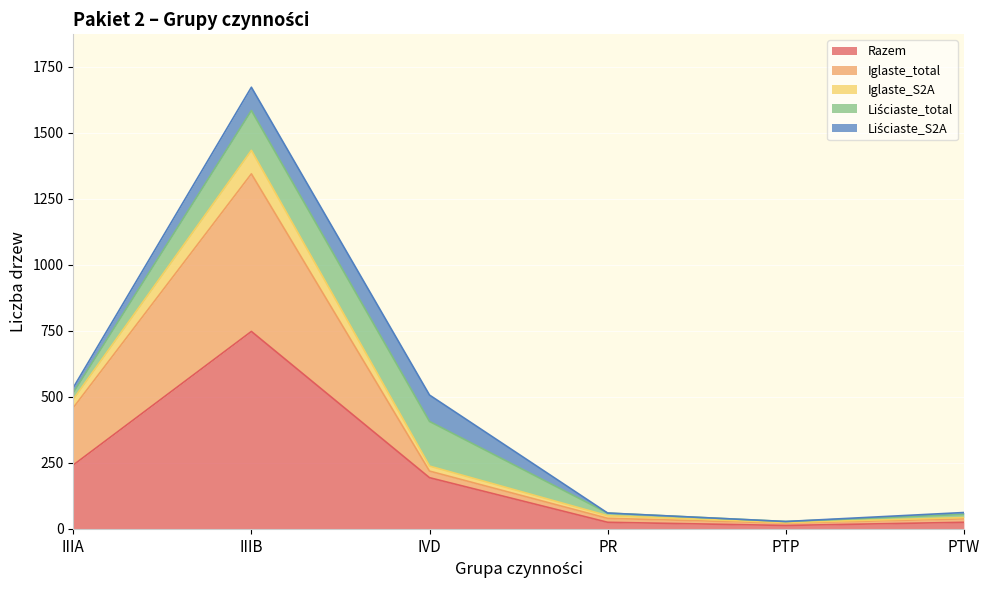

Where is the first local minimum for Iglaste_S2A?

PTP